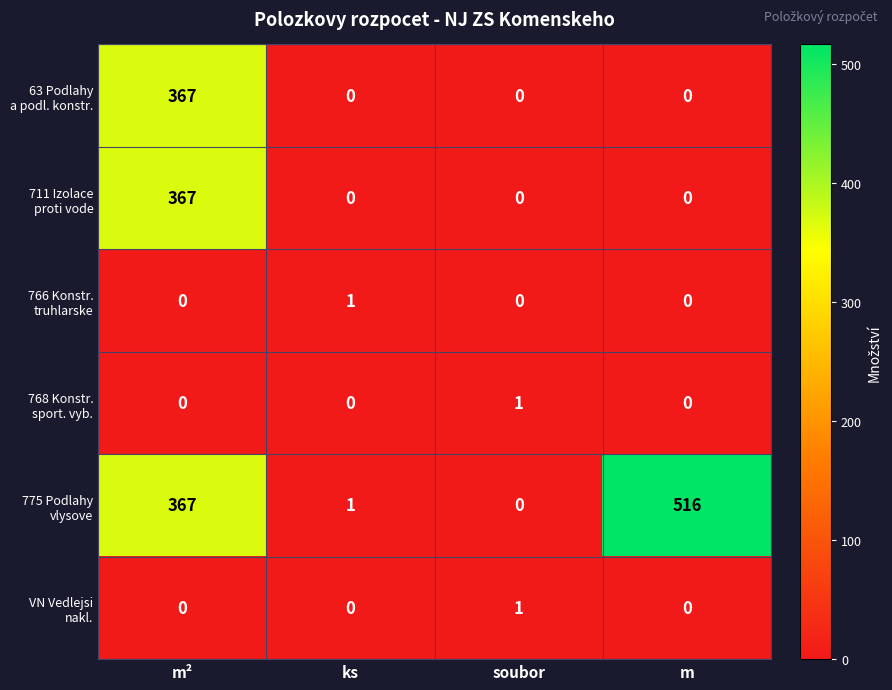

At which category is the sum across all series the highest?

m²